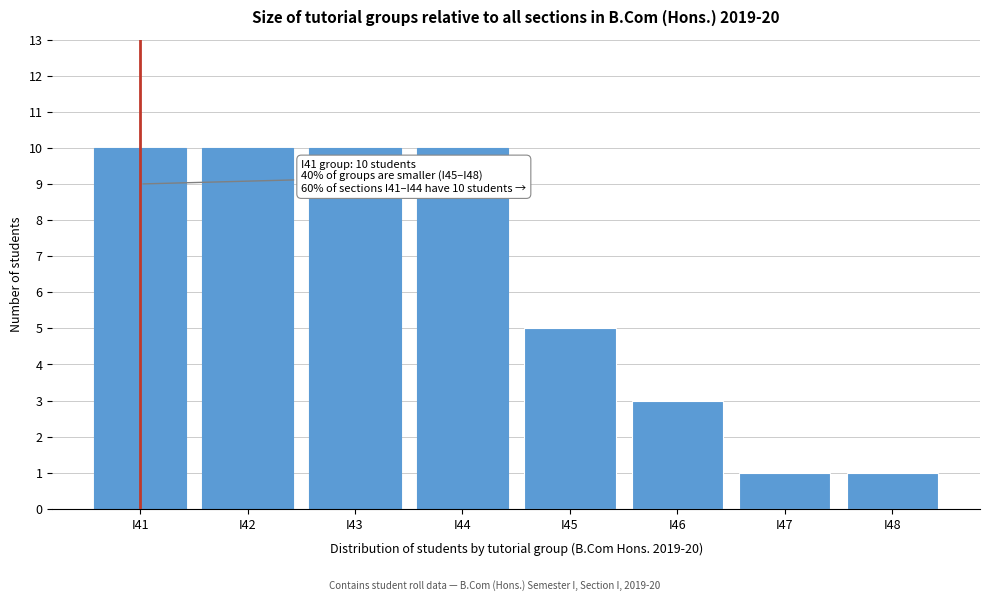

Reading left to right, what are all the values shown in this chart?

I41=10	I42=10	I43=10	I44=10	I45=5	I46=3	I47=1	I48=1